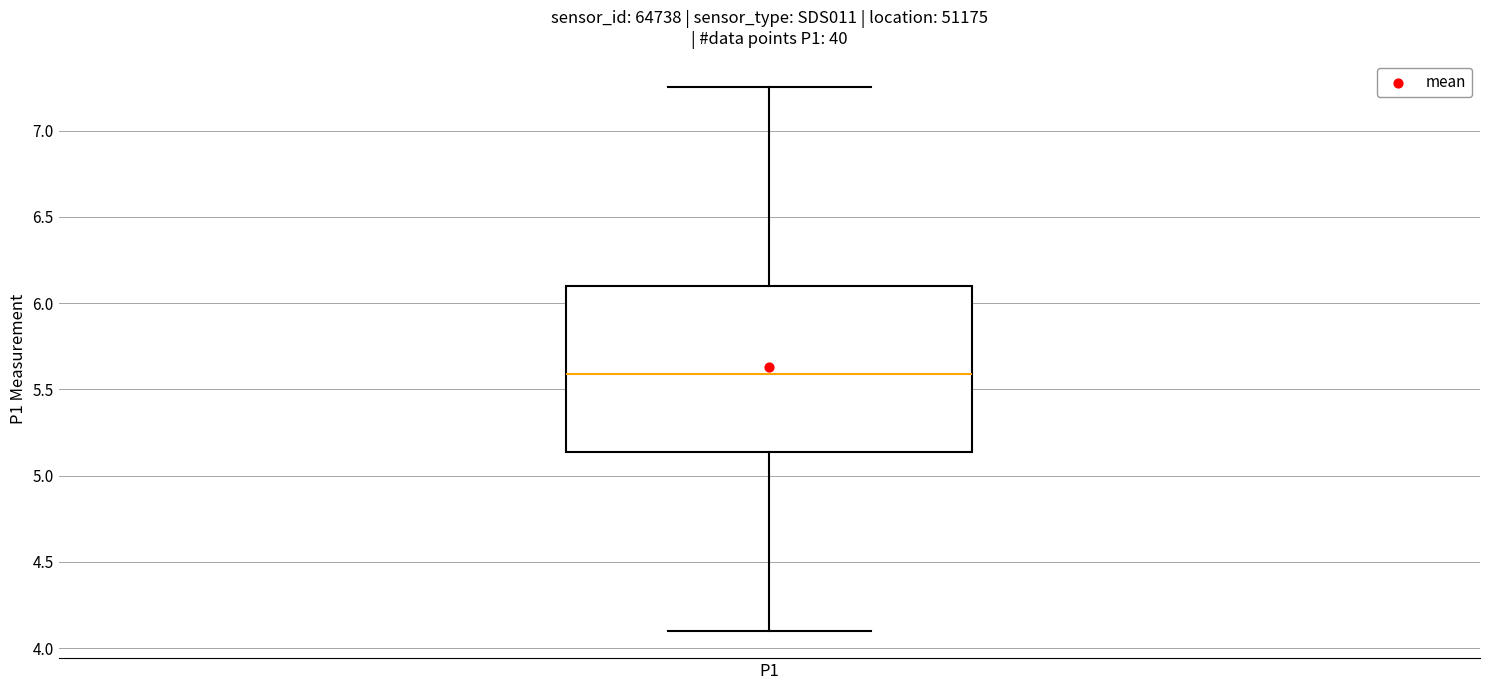

Where does the upper whisker of the box for P1 end on the y-axis? The values are not printed on the chart, so give them approximately, as read against the axis.

7.25